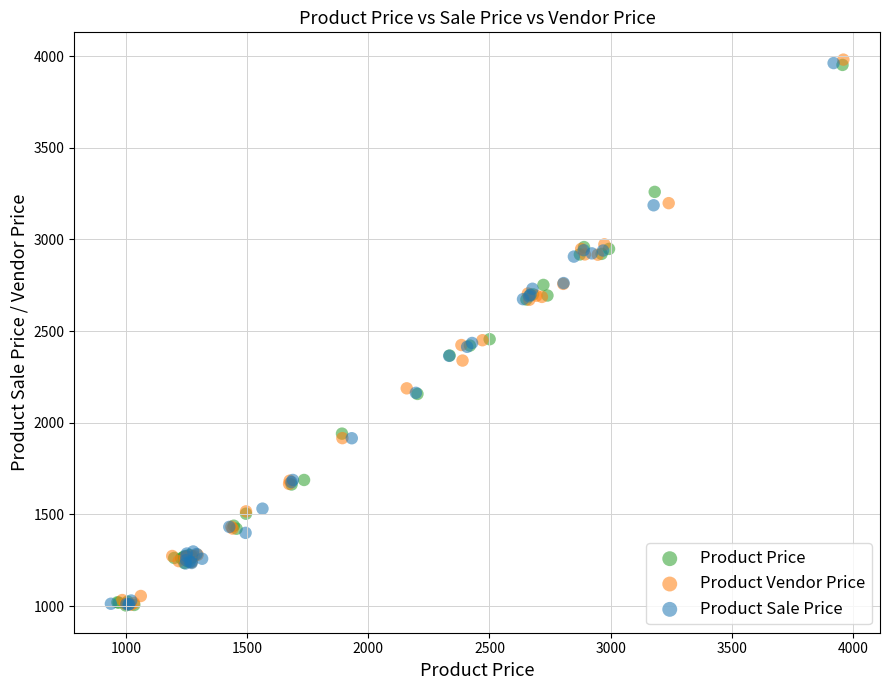

Which series has the widest spread of Y values?

Product Vendor Price